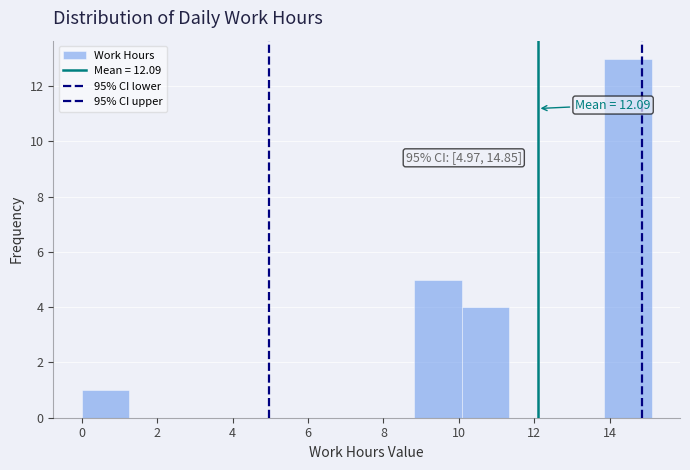

Which range on the x-axis has the tallest bar?

13.8 to 15.2